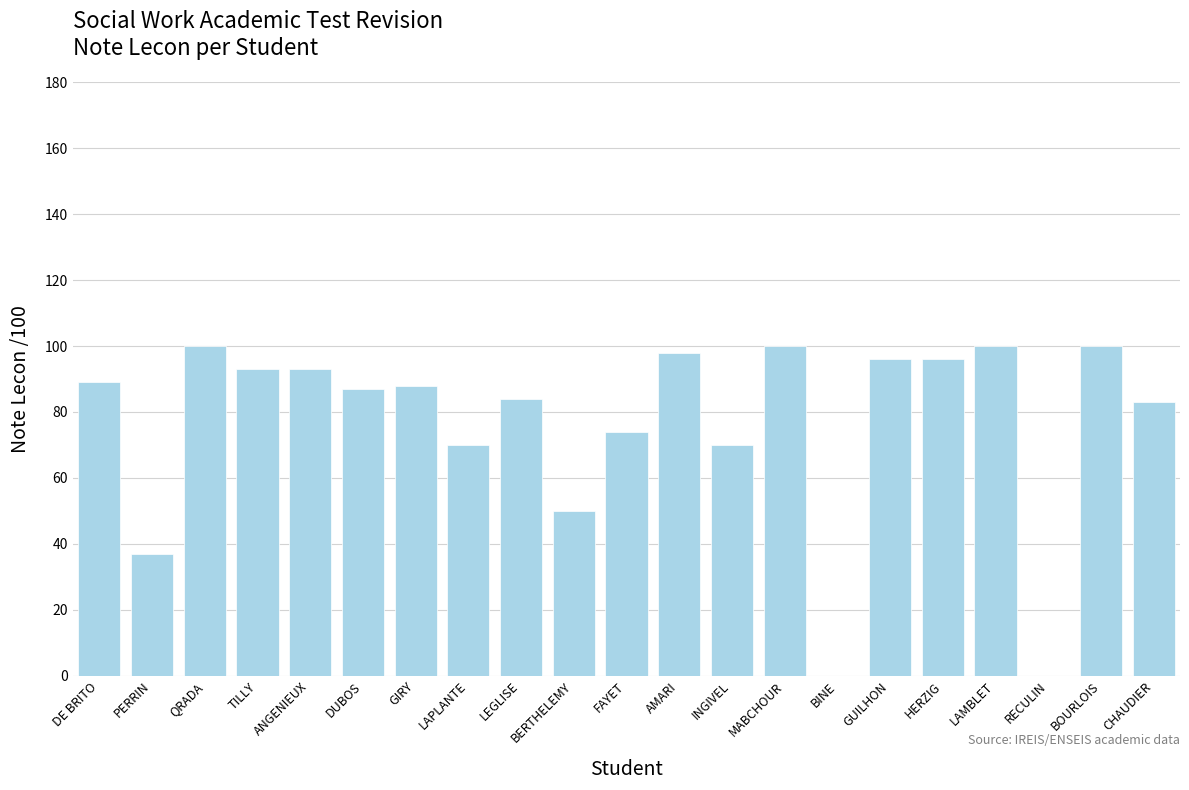

Which has a higher value, BERTHELEMY or ANGENIEUX?

ANGENIEUX